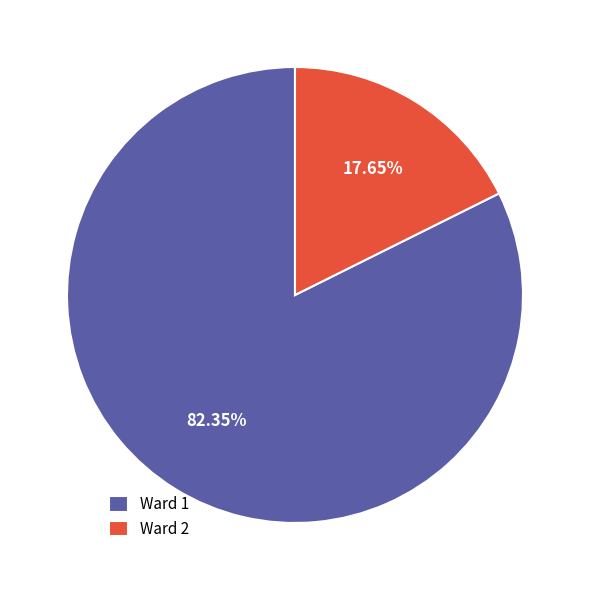

Rank the categories by value from lowest to highest.

Ward 2, Ward 1